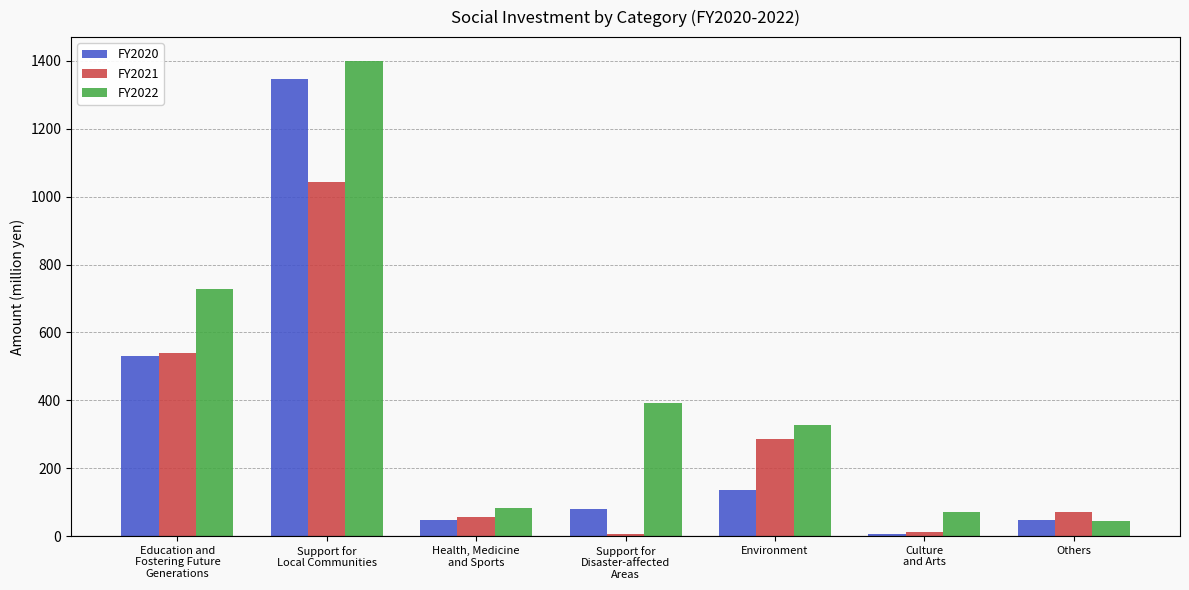

Which series changed the most between Education and
Fostering Future
Generations and Health, Medicine
and Sports?

FY2022